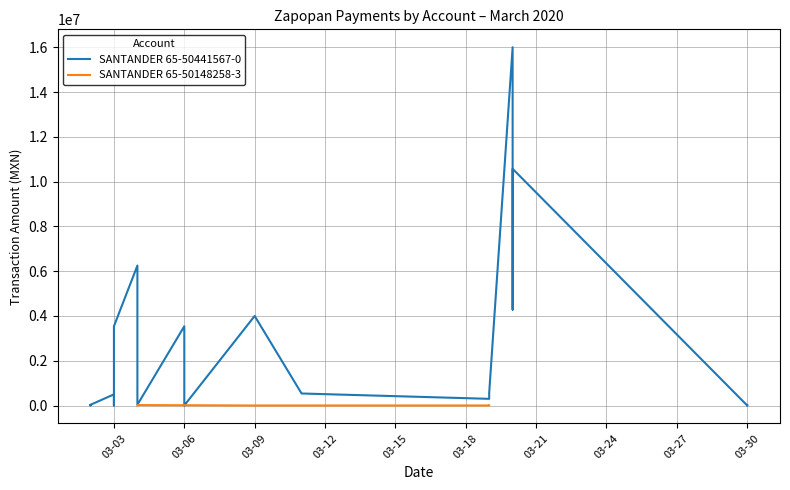

At which category is the sum across all series the highest?

2020-03-20